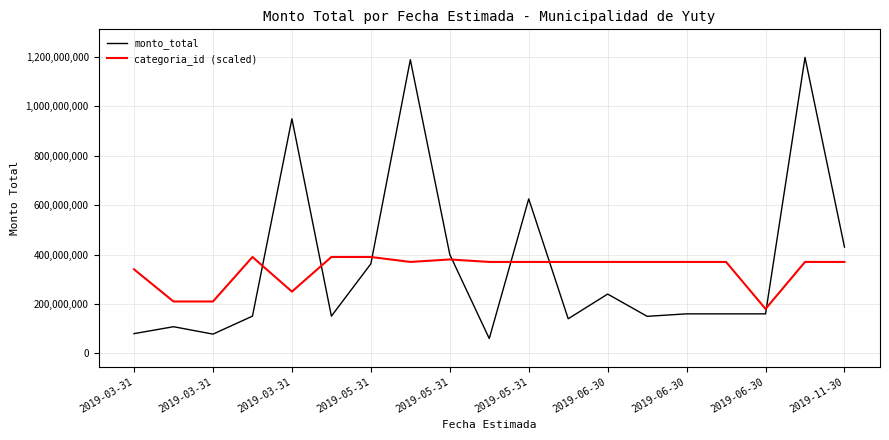

What is the greatest value displayed?

1197068940